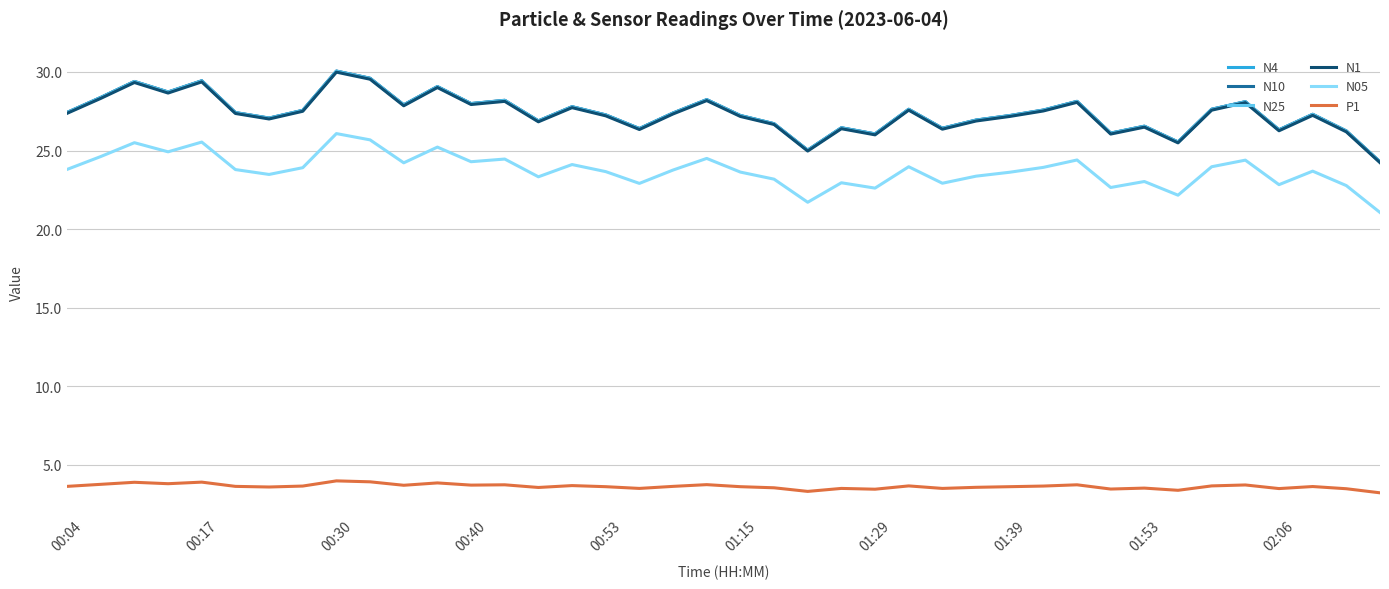

True or false: N4 has more than 1 points higher than both neighbors.

True